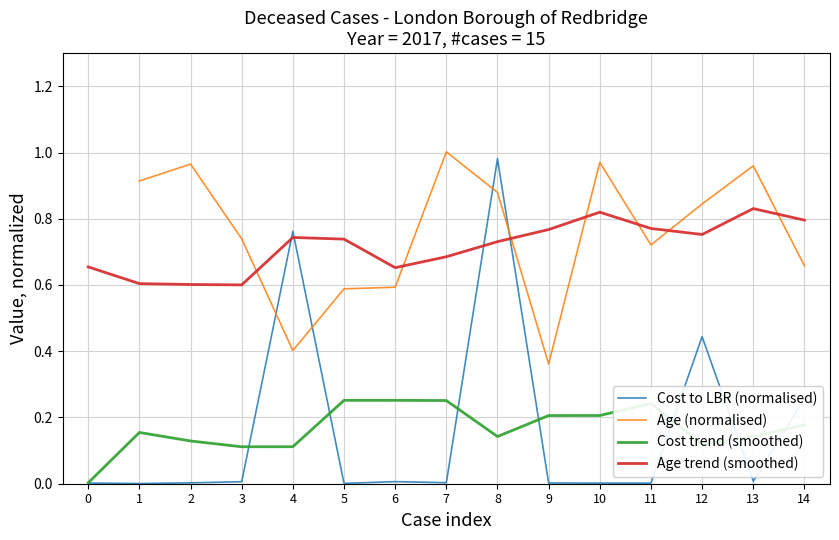

True or false: Cost to LBR (normalised) has a value of 0.0 at 2.

True